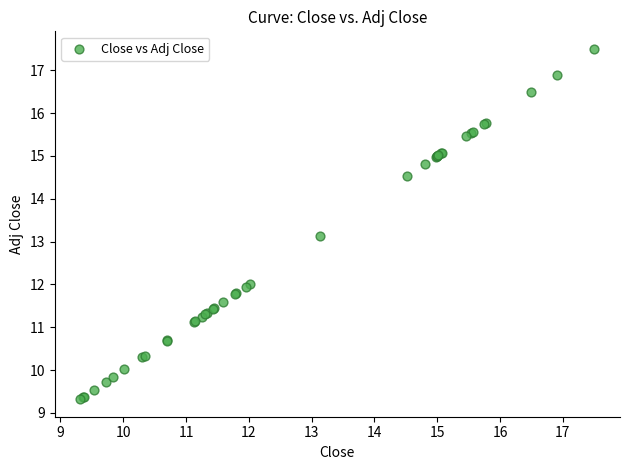

What Y value in the scatter plot is closest to 13?

13.1